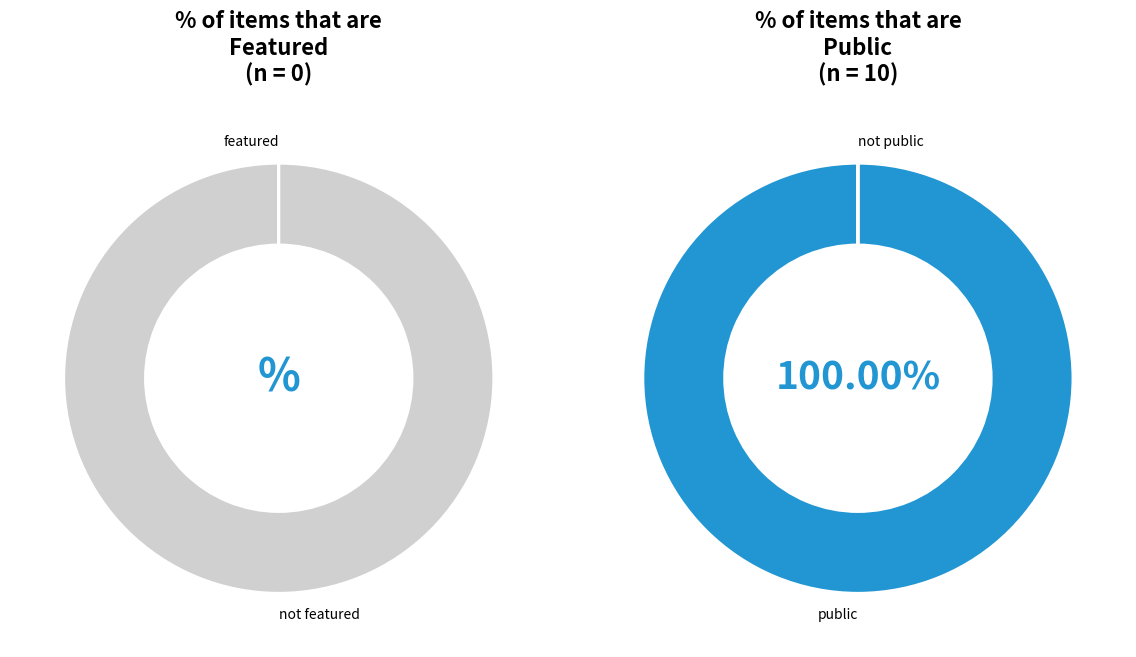

Which series has the widest spread of values?

public